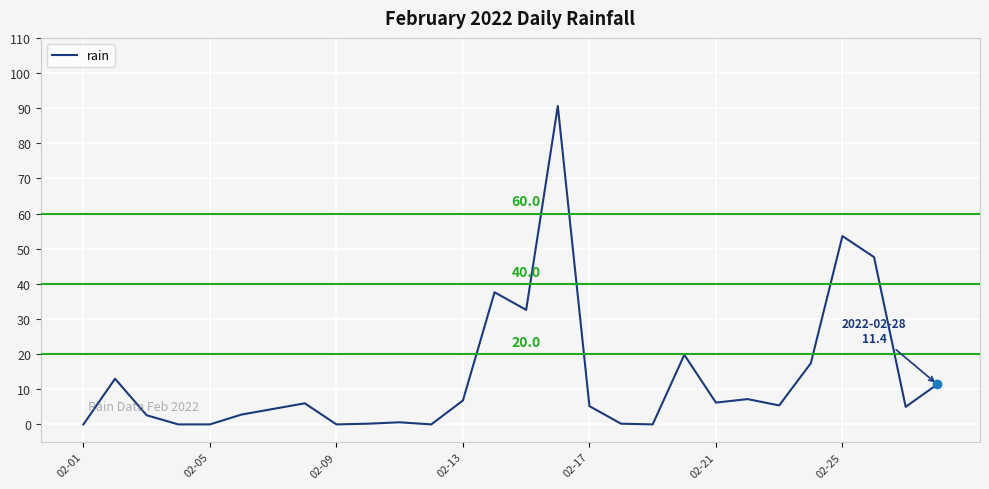

What is the difference between the maximum and minimum values?

90.6